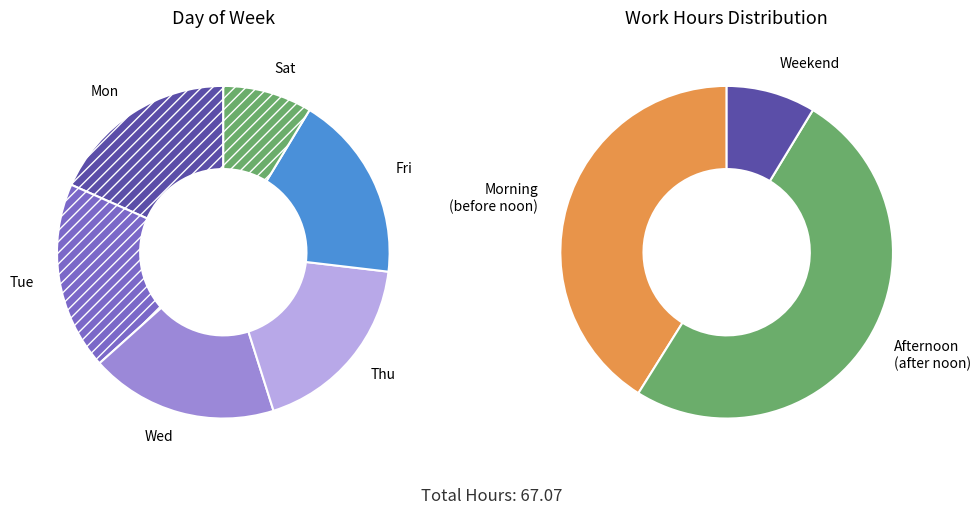

How many slices are in this pie chart?

6